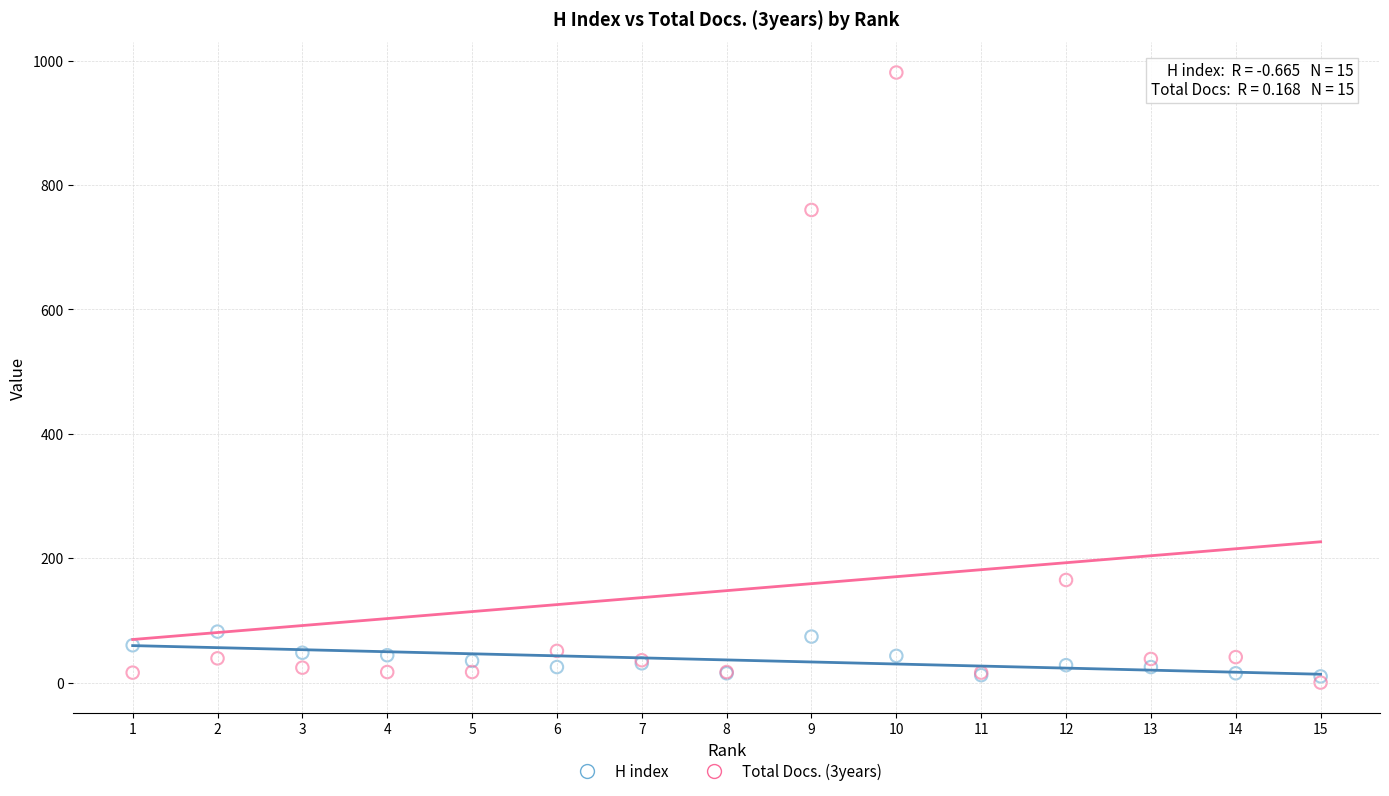

What are all the series names shown in the legend?

H index, Total Docs. (3years)